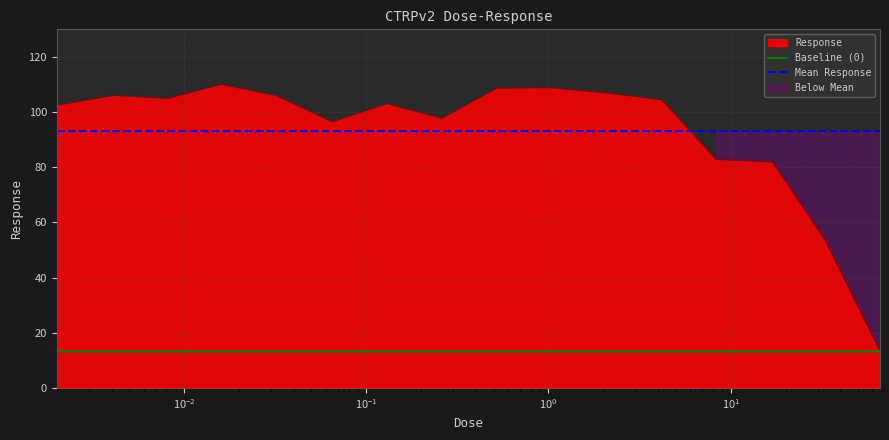

True or false: Response and Mean Response cross at least once.

True